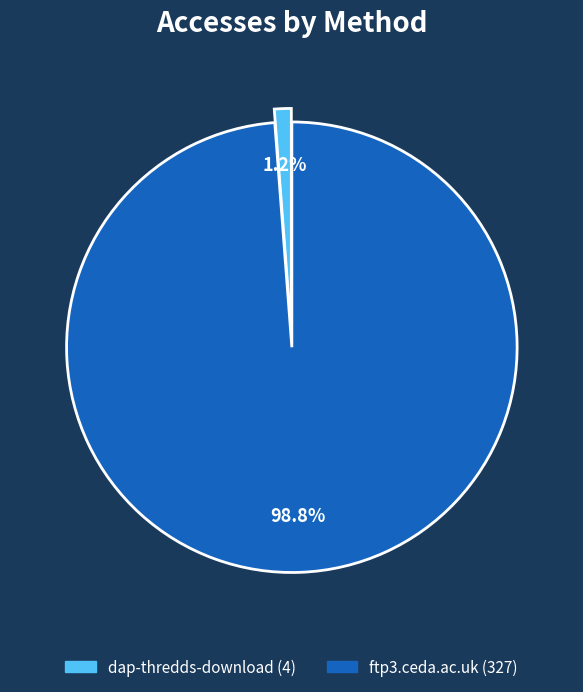

What is the smallest slice in the pie chart?

dap-thredds-download